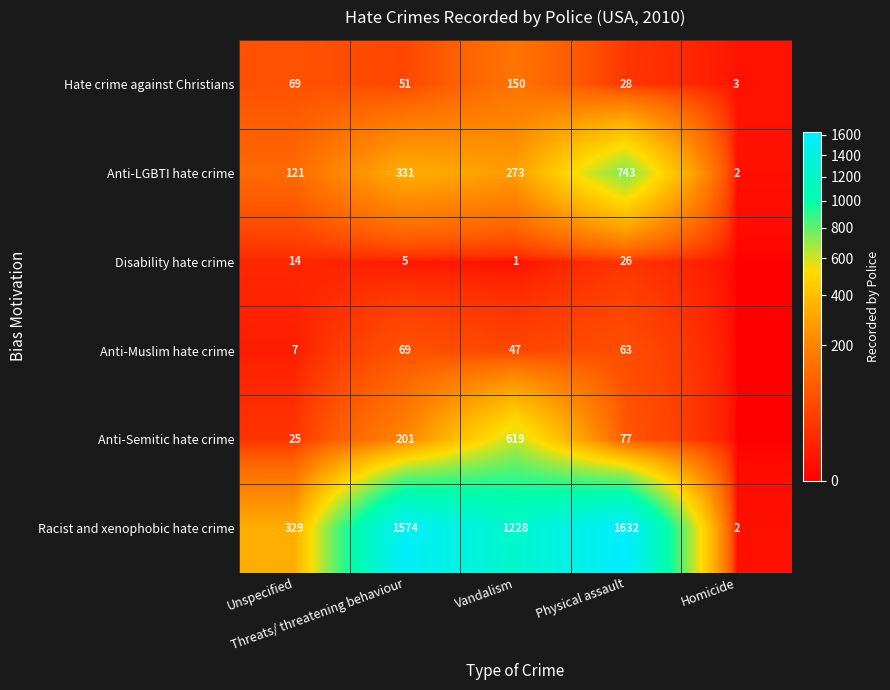

What is the maximum value for Hate crime against Christians?

150